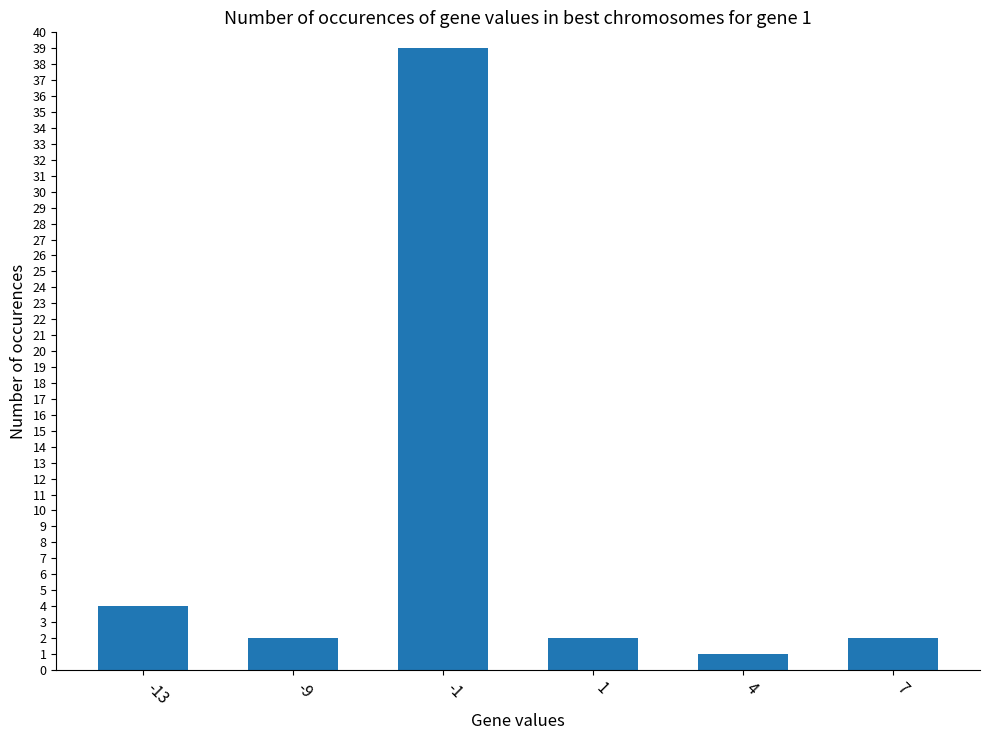

The value at 4 is 1. True or false?

True